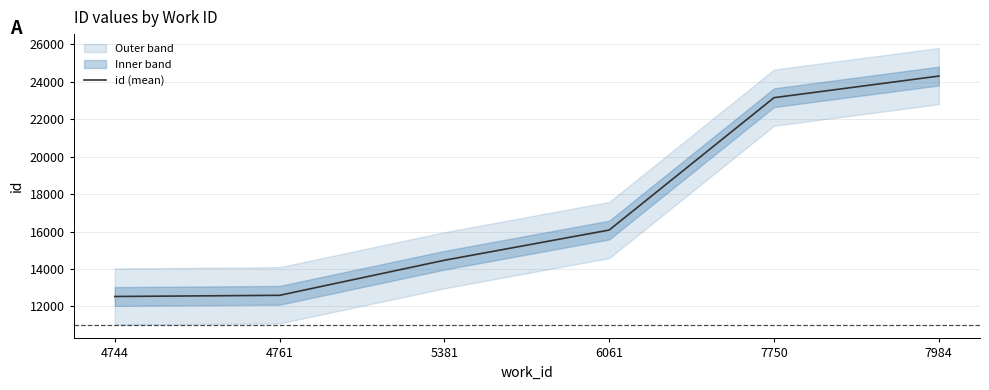

The value at 4761 is 12594.5. True or false?

True